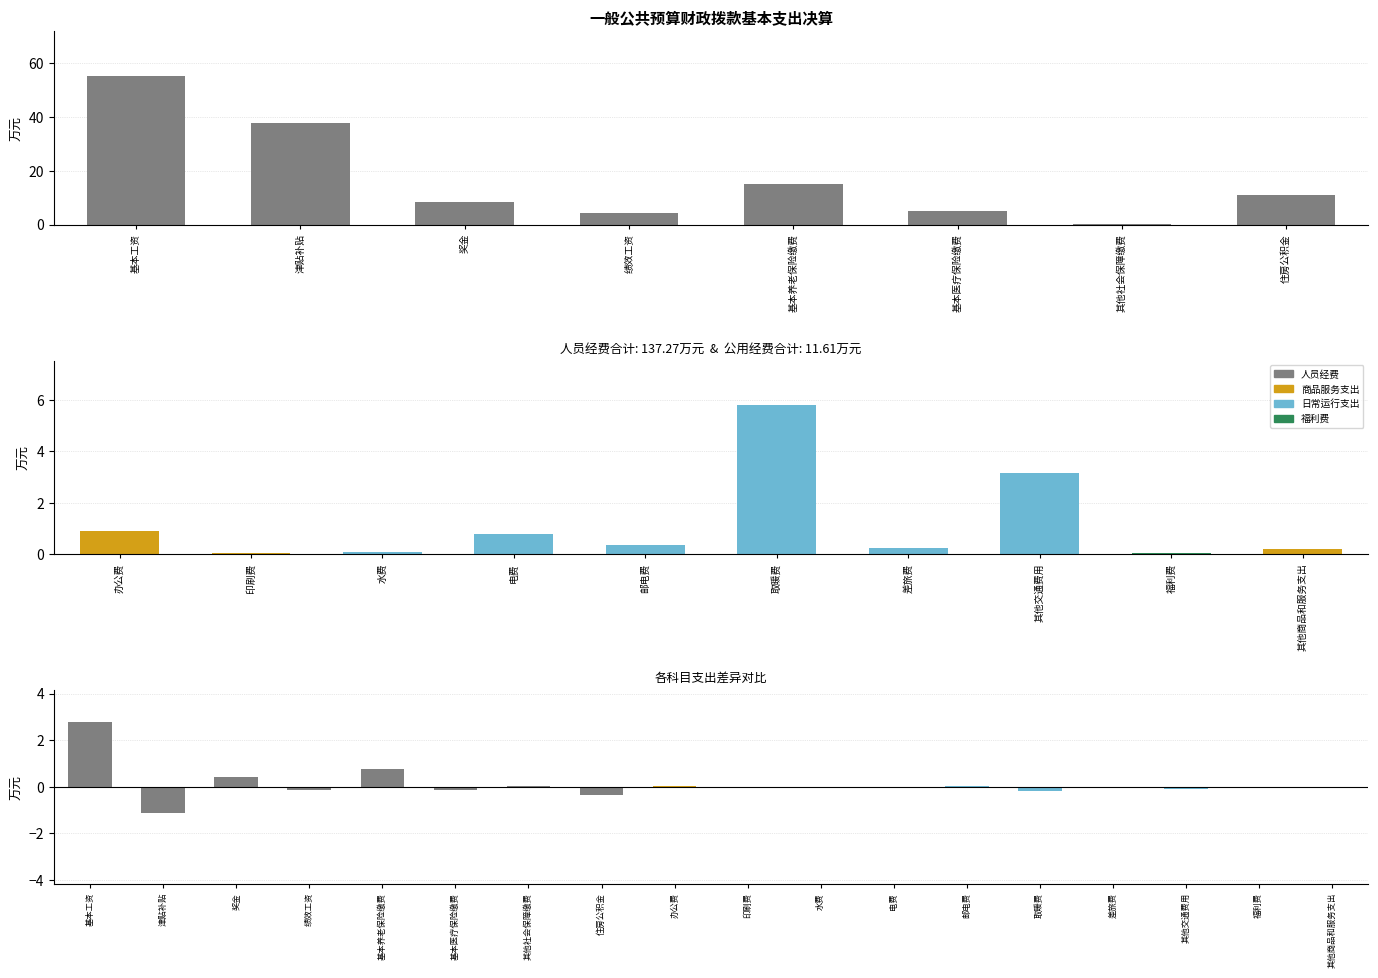

What is the change in value from 基本工资 to 基本医疗保险缴费?

-50.1